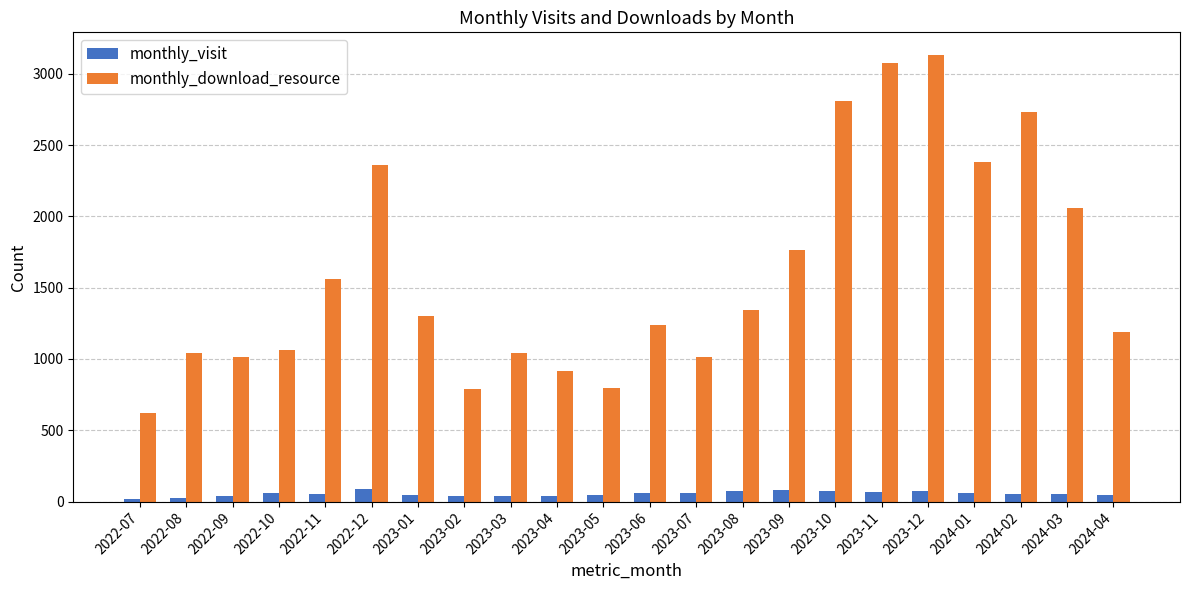

What is the label of the 6th bar from the right?

2023-11